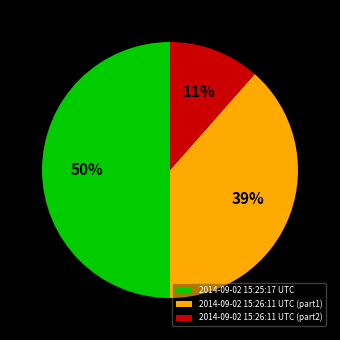

What percentage is the 2014-09-02 15:25:17 UTC slice, to the nearest percent?

50%